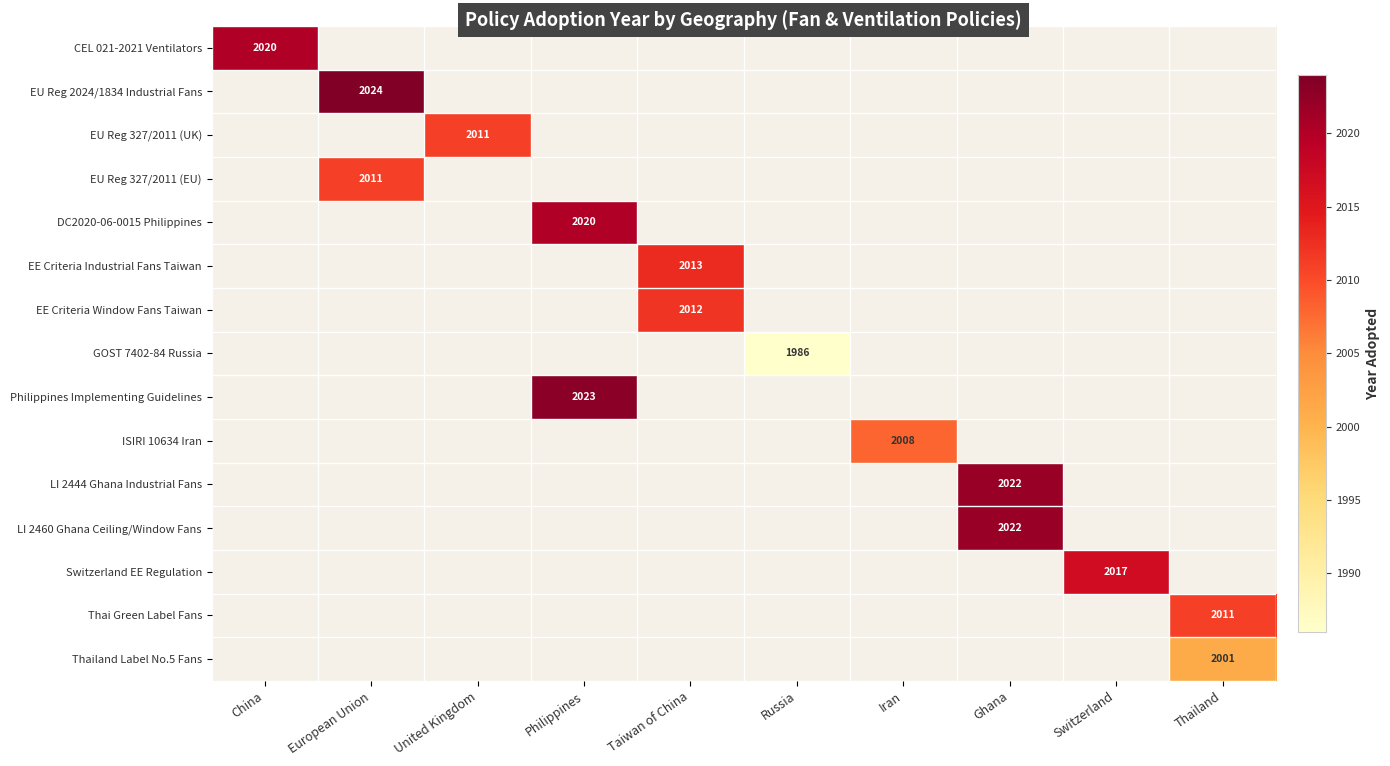

True or false: Thailand Label No.5 Fans has a value of 2001 at Thailand.

True